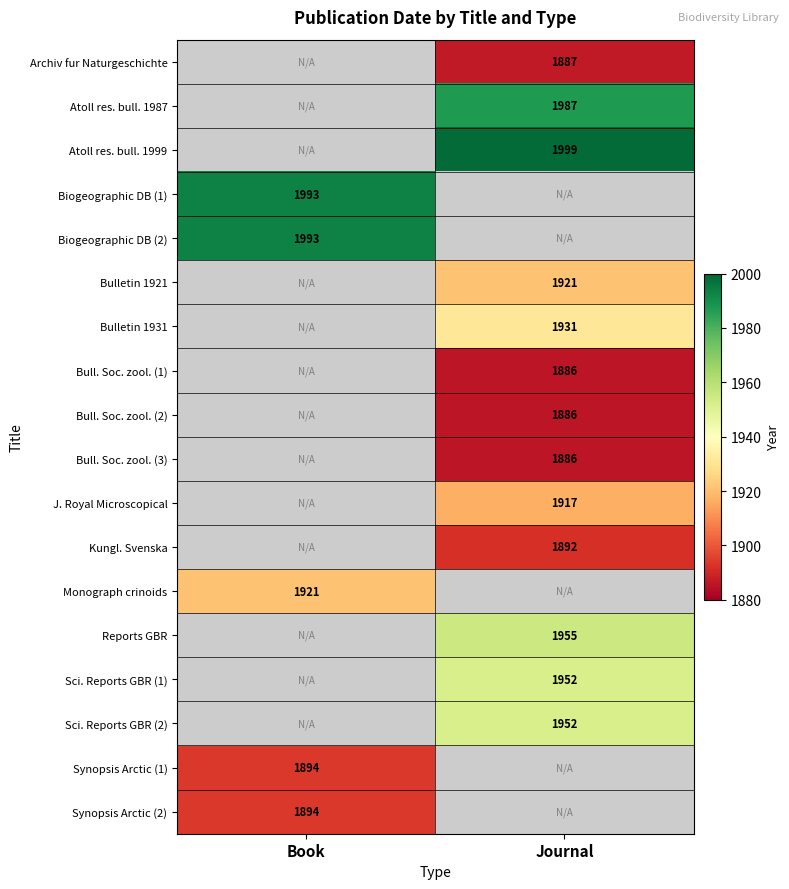

How many series are shown in this chart?

18